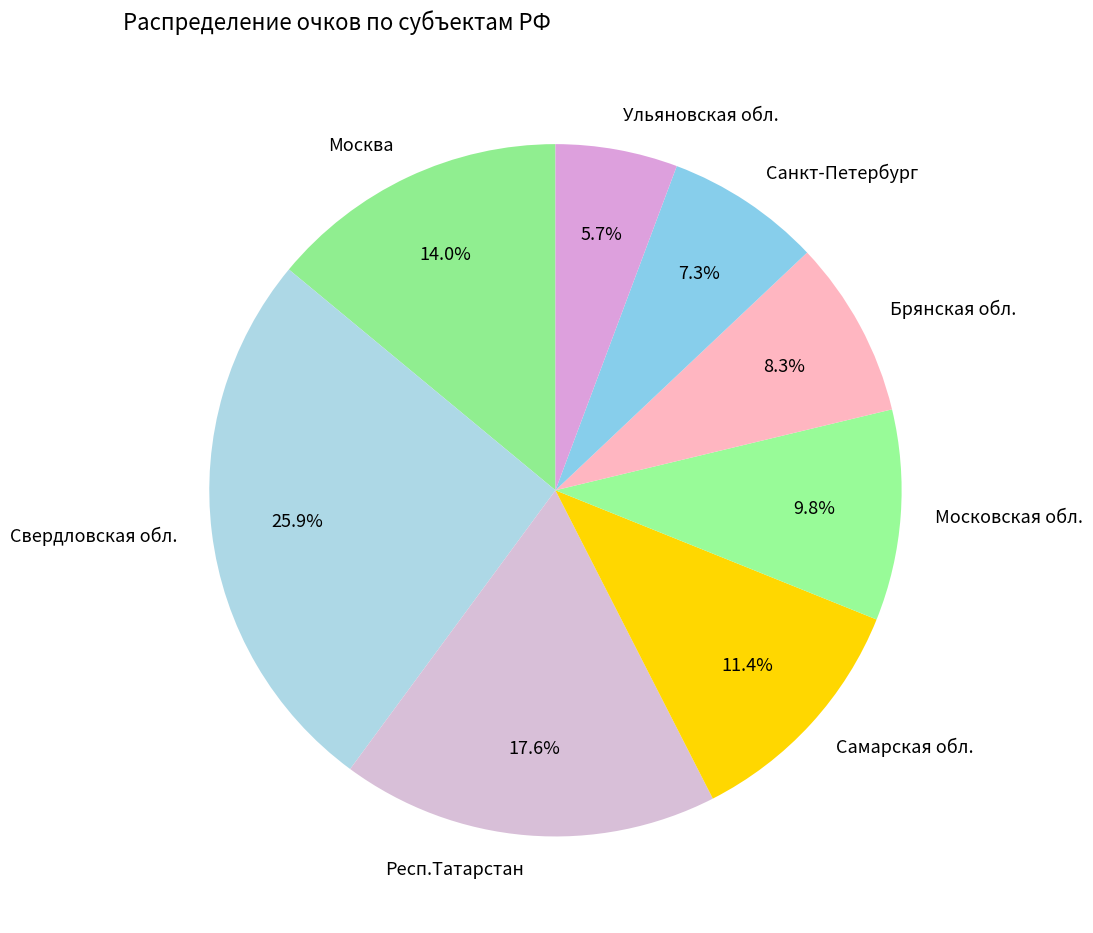

The Санкт-Петербург slice represents 7% of the pie. True or false?

True